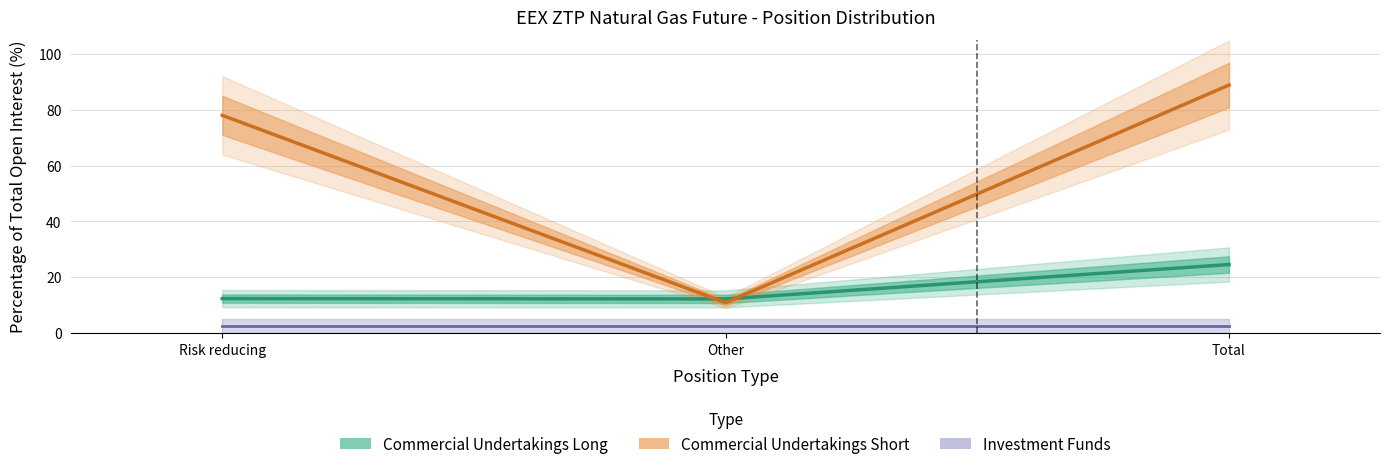

How many data points in Commercial Undertakings Short are above 77?

2